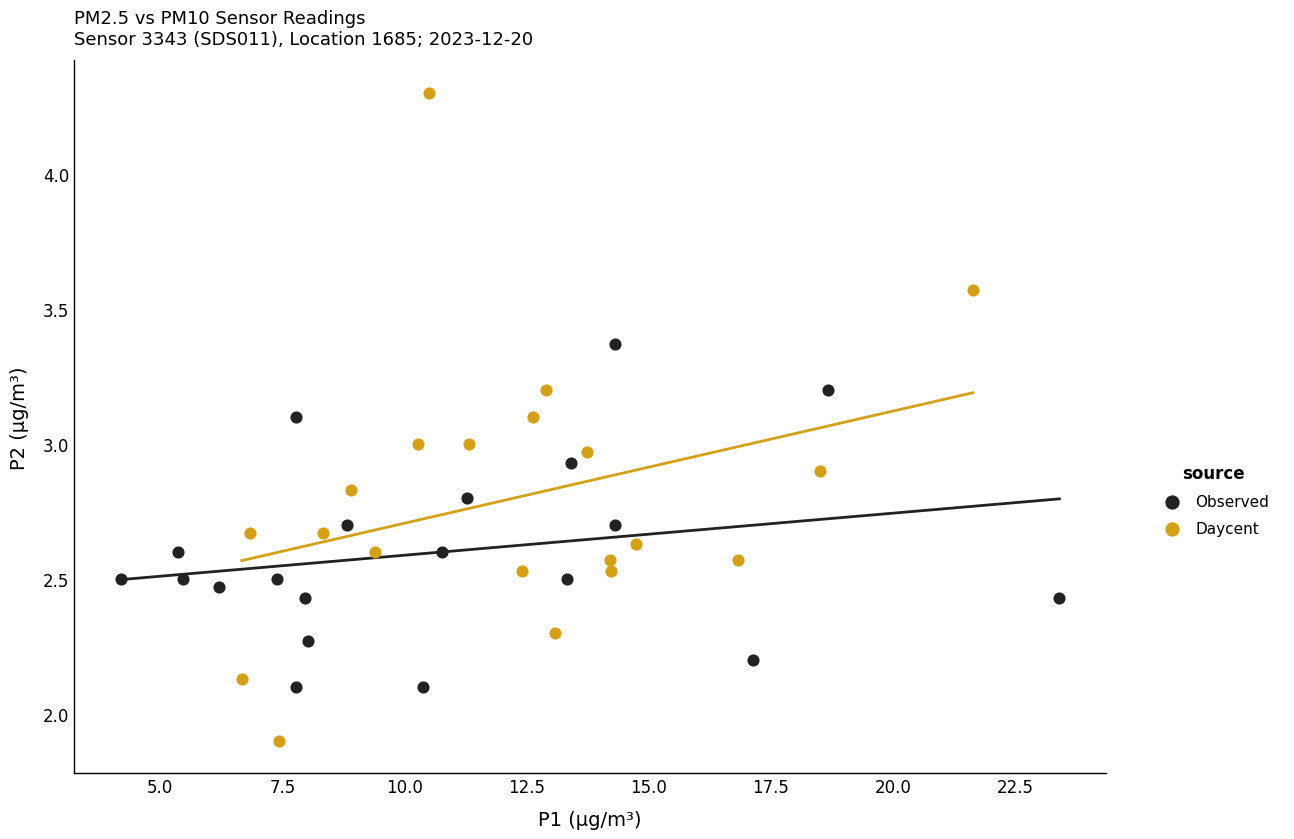

Which series reaches the maximum Y coordinate?

Daycent